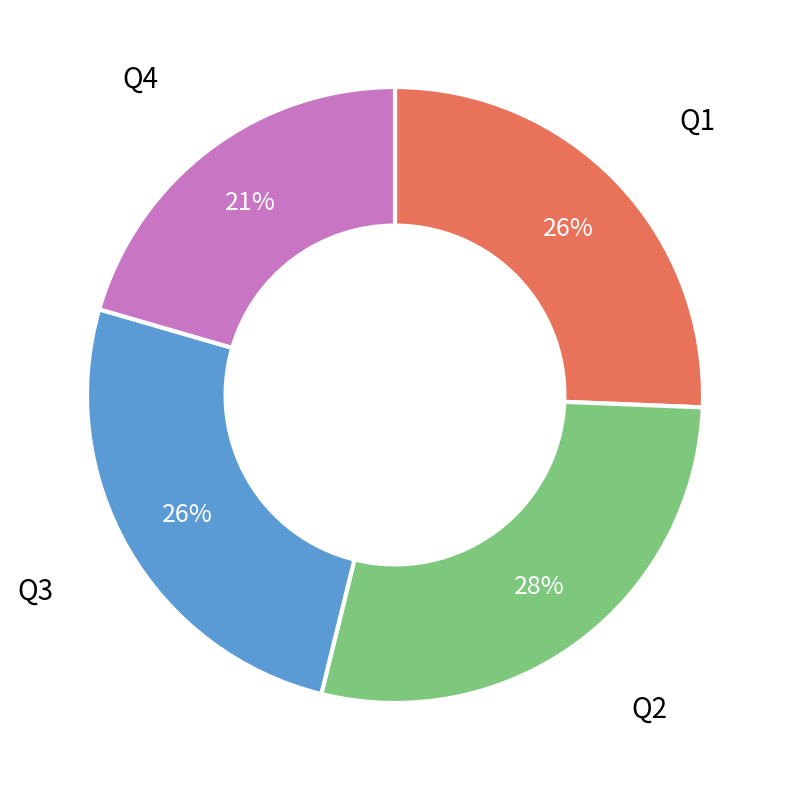

Approximately how many times larger is the value at Q3 compared to Q1?

1.0